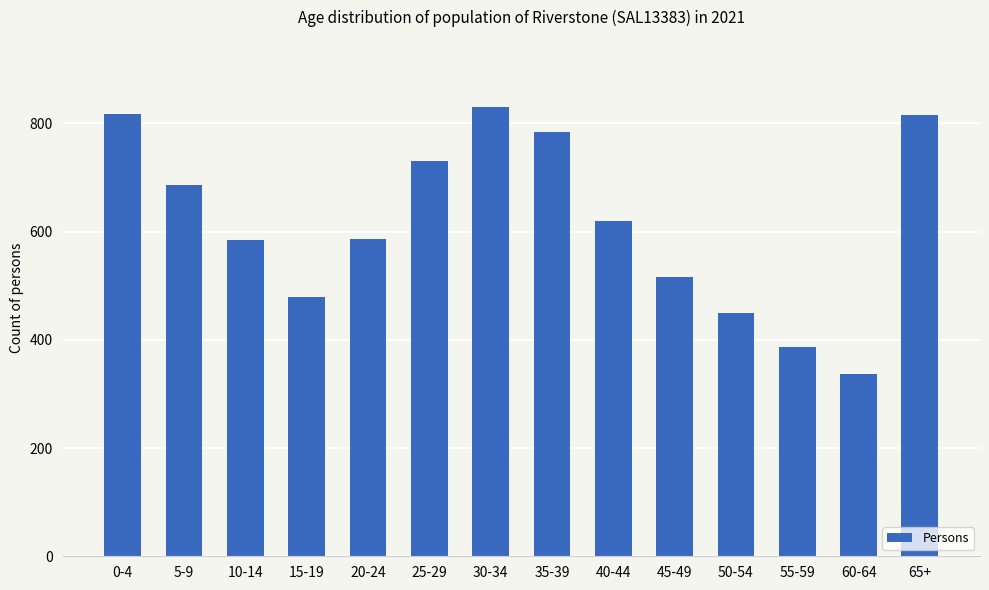

Read the value at 40-44.

620